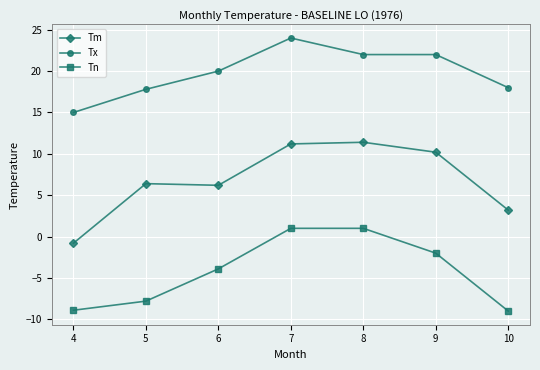

True or false: Tn has a value of -8.9 at 4.

True